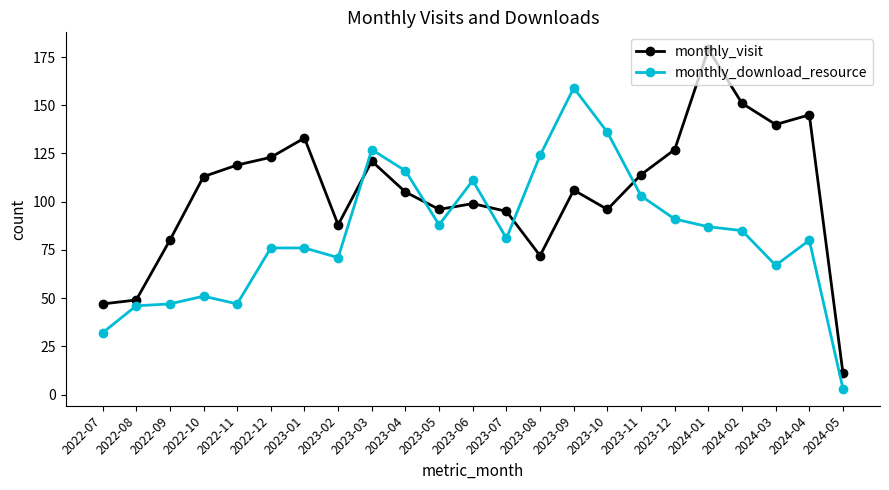

Is it true that monthly_visit equals 63 at 2023-11?

False